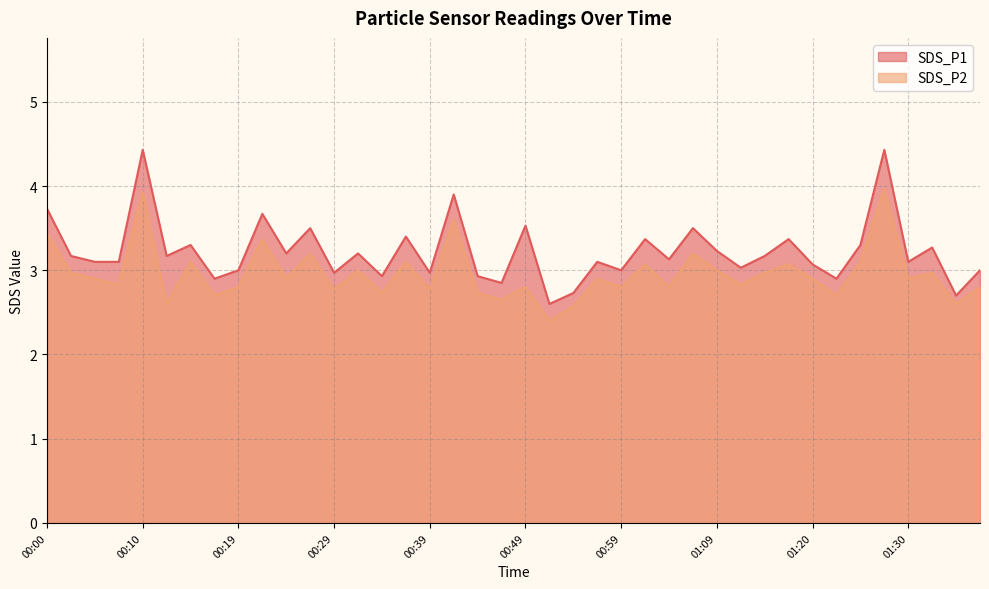

What position from the left is 00:19?

9